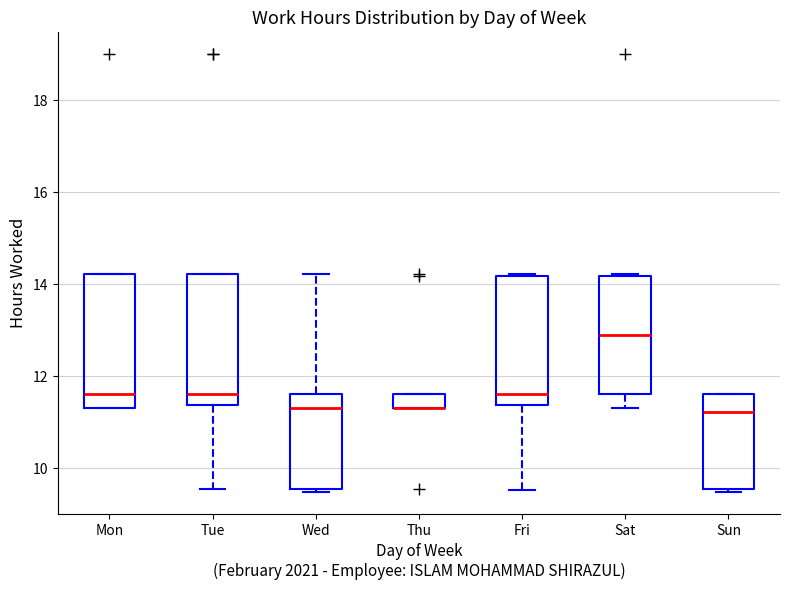

Where is the lower edge of the box for Sun on the y-axis? The values are not printed on the chart, so give them approximately, as read against the axis.

9.6